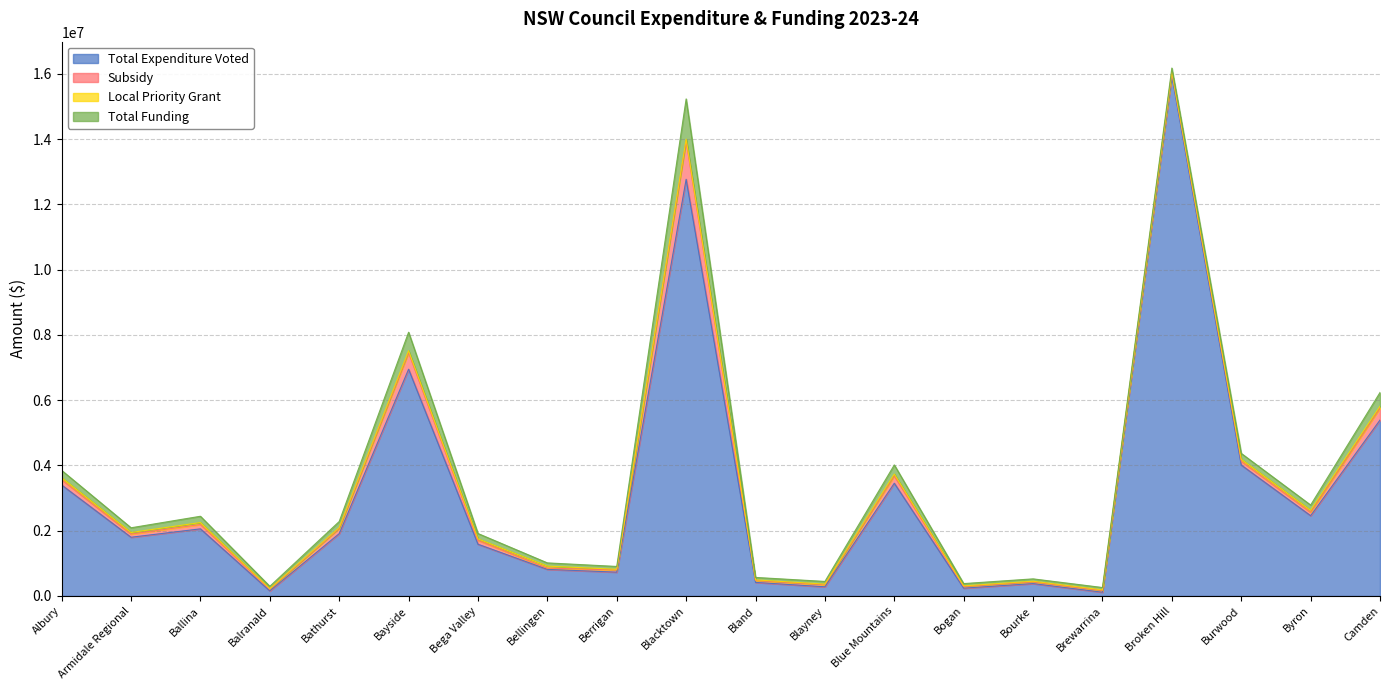

True or false: Total Funding and Total Expenditure Voted intersect in this chart.

False